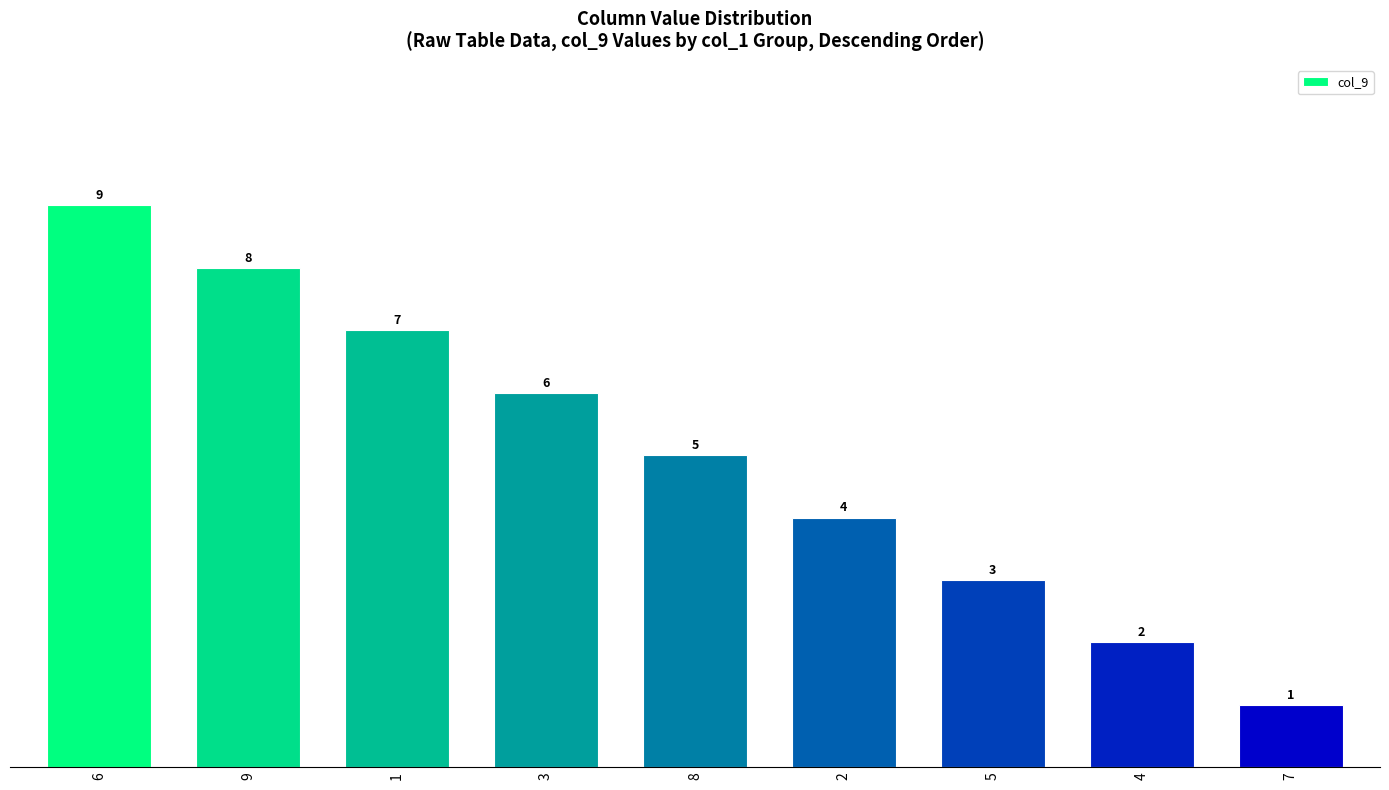

What is the label of the 3rd bar from the right?

5